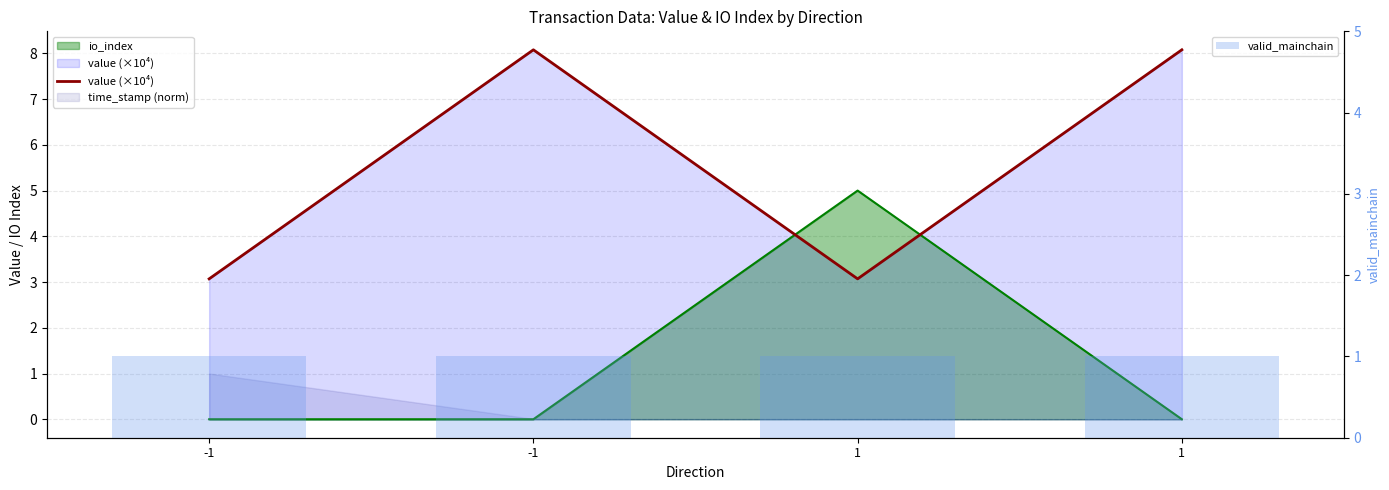

What is the total value across all series at 1?

4.1